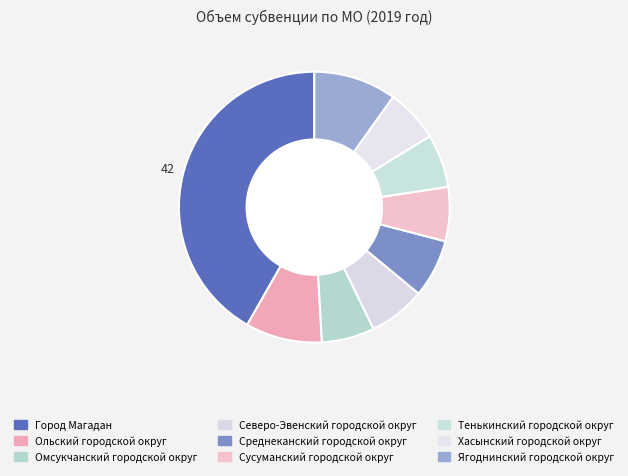

True or false: Среднеканский городской округ accounts for 1% of the total.

False